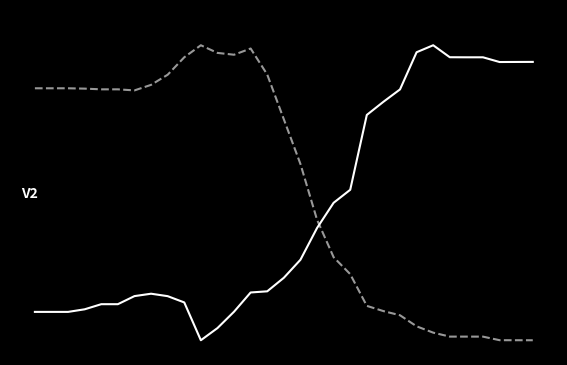

Is it true that LONGITUD equals -47.2 at 7?

False